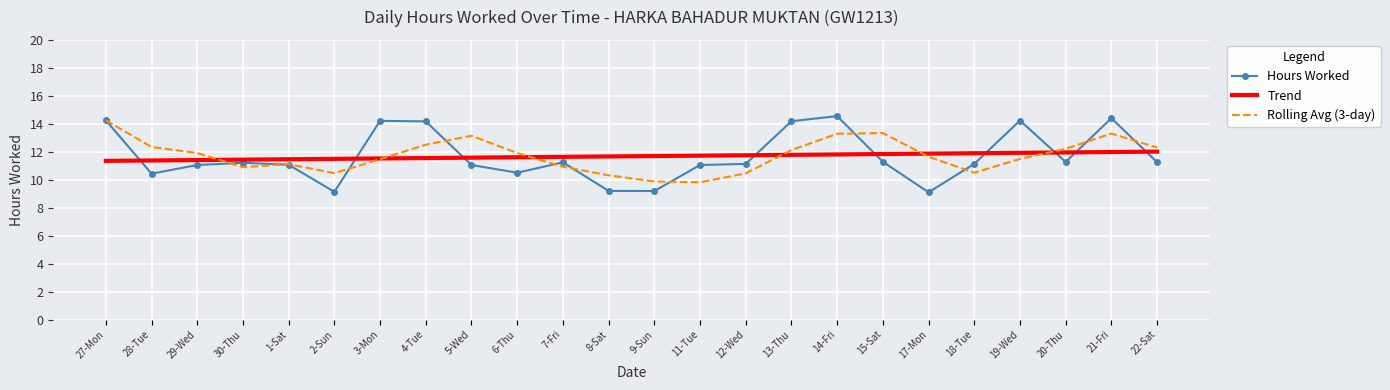

Between 5-Wed and 15-Sat, which series saw the biggest shift?

Trend